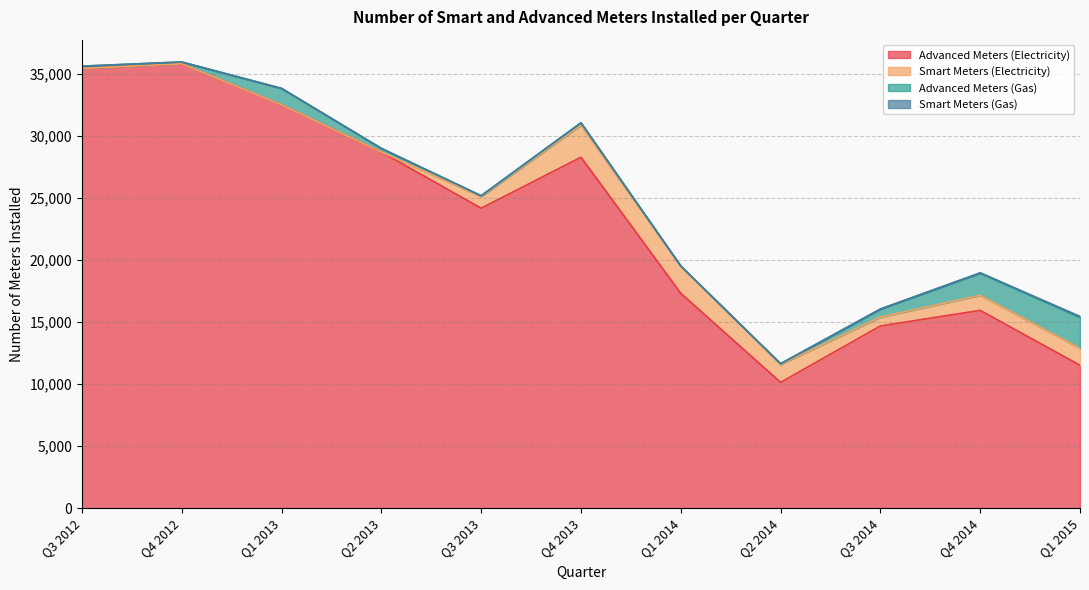

Where is the first local minimum for Advanced Meters (Gas)?

Q4 2012